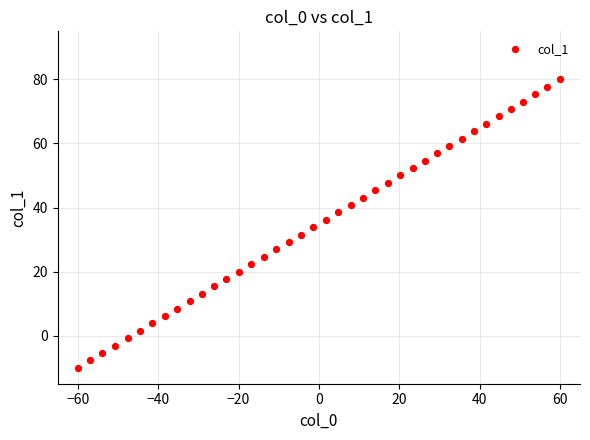

What is the range of Y values (max minus min)?

90.0